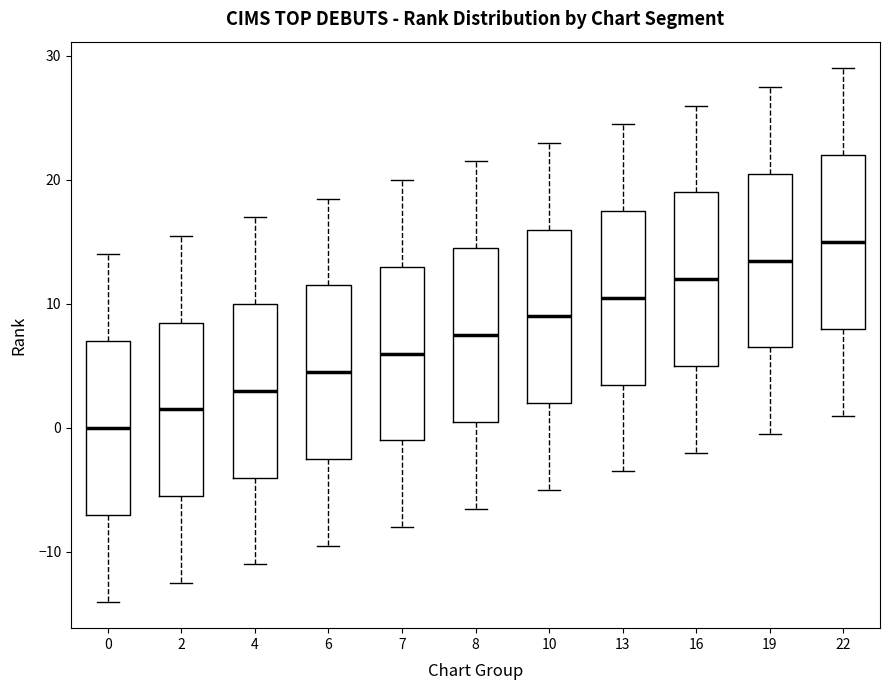

Reading left to right, read every box against the y-axis: the position of its median line, the range the box covers, and the ends of its whiskers. The values are not printed on the chart, so give them approximately, as read against the axis.

0: median 0, box -7 to 7, whiskers -14 to 14
2: median 2, box -5 to 9, whiskers -12 to 16
4: median 3, box -4 to 10, whiskers -11 to 17
6: median 5, box -2 to 12, whiskers -9 to 19
7: median 6, box -1 to 13, whiskers -8 to 20
8: median 8, box 1 to 15, whiskers -6 to 22
10: median 9, box 2 to 16, whiskers -5 to 23
13: median 11, box 4 to 18, whiskers -3 to 25
16: median 12, box 5 to 19, whiskers -2 to 26
19: median 14, box 7 to 21, whiskers 0 to 28
22: median 15, box 8 to 22, whiskers 1 to 29